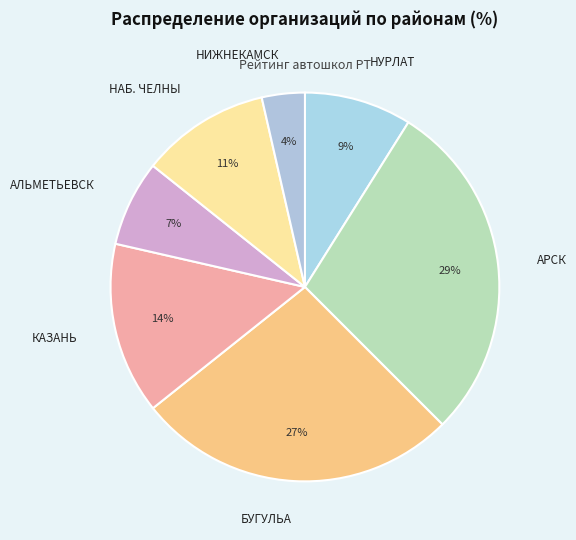

How many segments does this pie chart have?

7